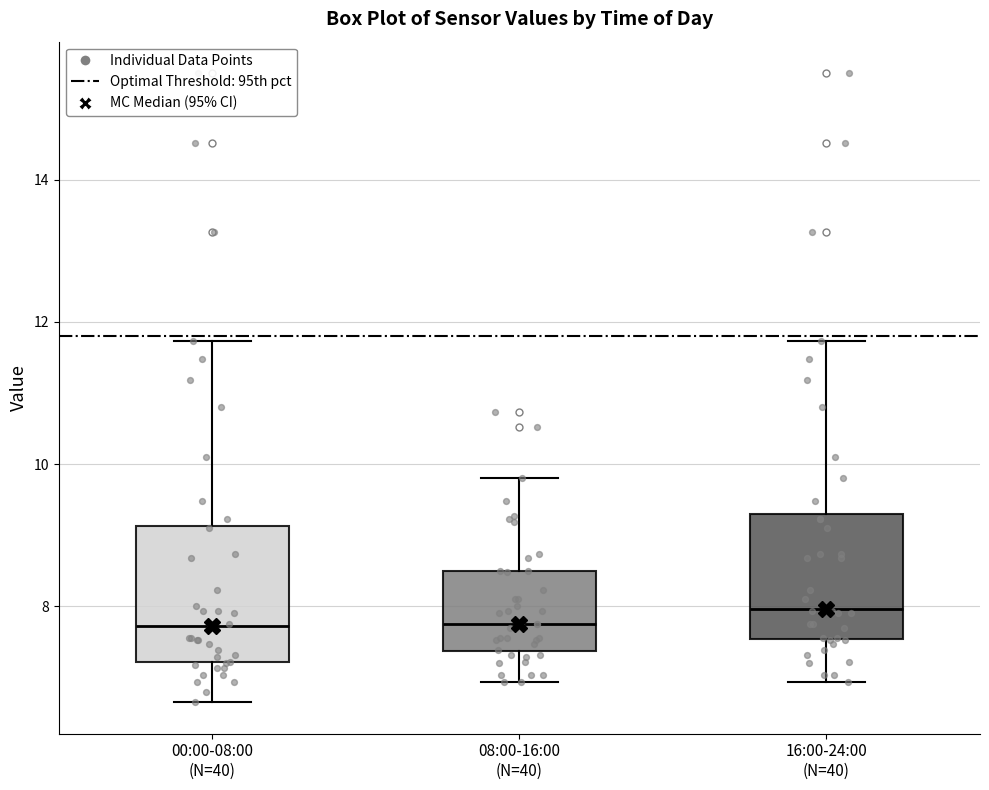

Reading left to right, transcribe this box plot: for each box, give where its median line is, the range the box spans, and where its two whiskers end, as read against the y-axis. The values are not printed on the chart, so give them approximately, as read against the axis.

00:00-08:00 (N=40): median 7.8, box 7.2 to 9.2, whiskers 6.6 to 11.8
08:00-16:00 (N=40): median 7.8, box 7.4 to 8.6, whiskers 7.0 to 9.8
16:00-24:00 (N=40): median 8.0, box 7.6 to 9.2, whiskers 7.0 to 11.8